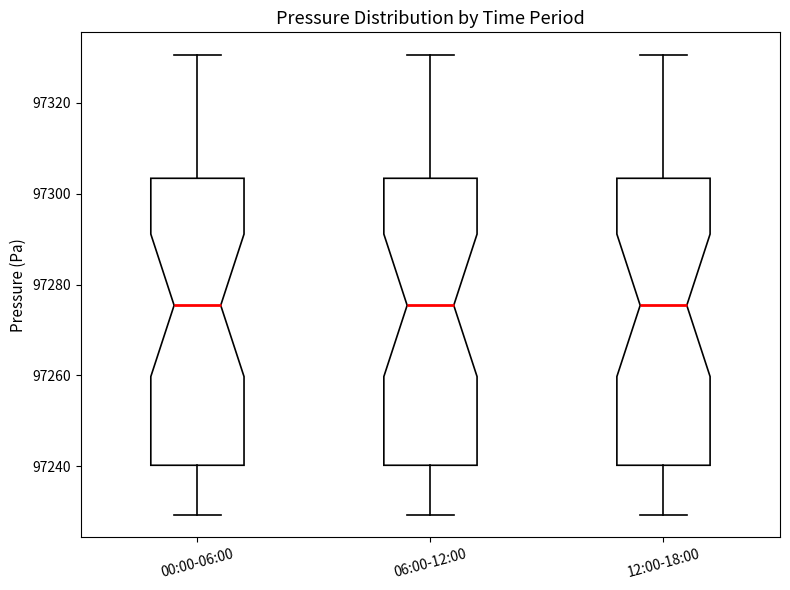

Where does the upper whisker of the box for 00:00-06:00 end on the y-axis? The values are not printed on the chart, so give them approximately, as read against the axis.

97330